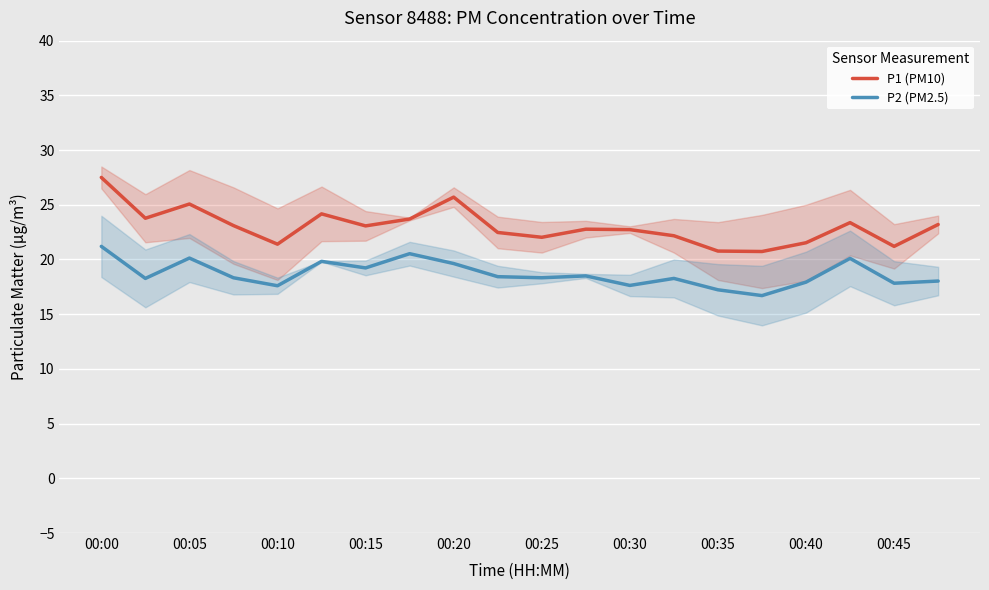

How many data points in P1 (PM10) are above 23?

10